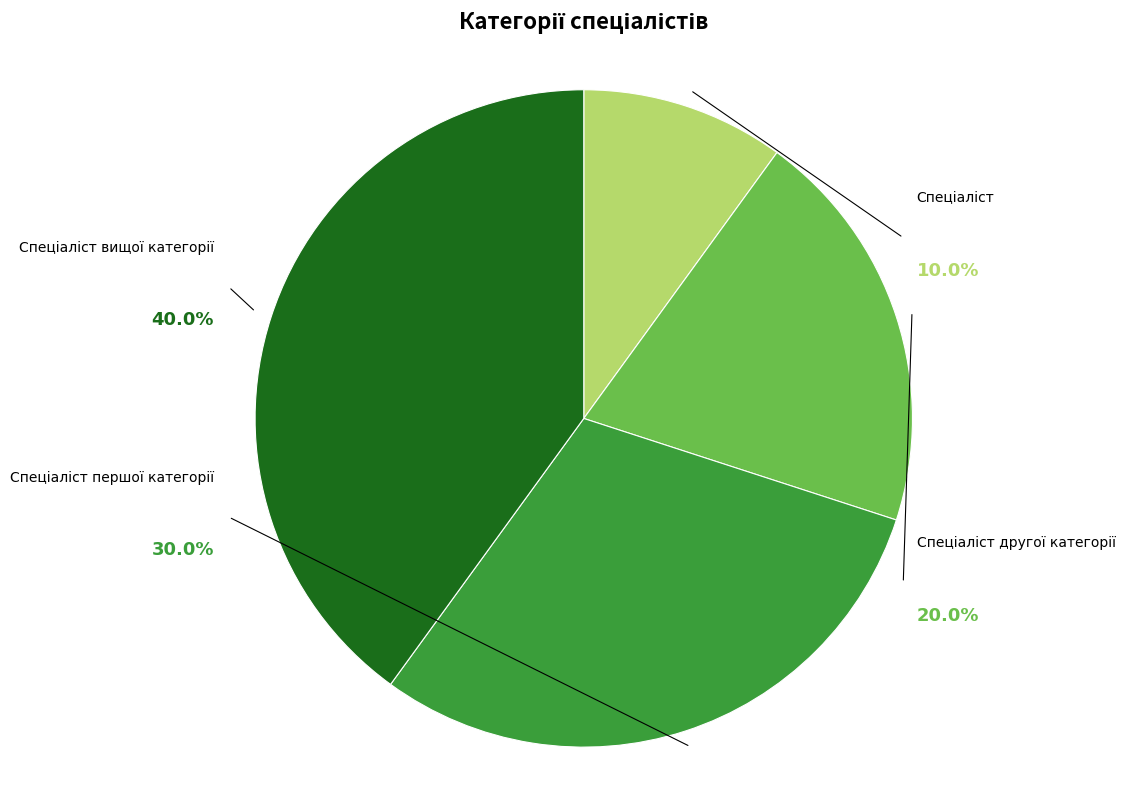

True or false: Спеціаліст вищої категорії accounts for 29% of the total.

False